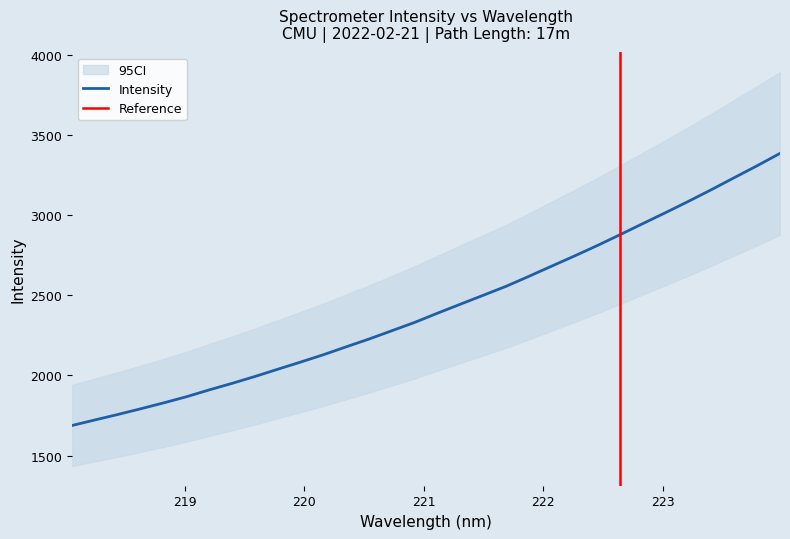

How many categories are shown in the chart?

32